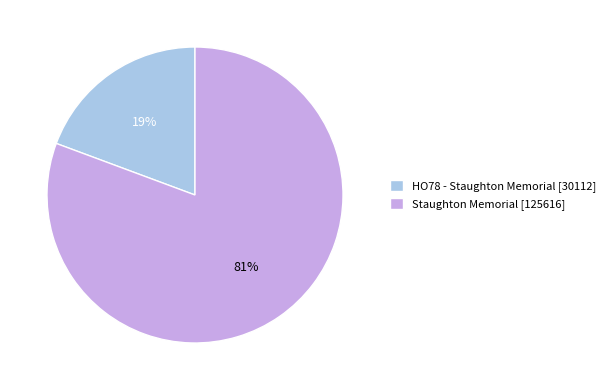

The Staughton Memorial slice represents 95% of the pie. True or false?

False